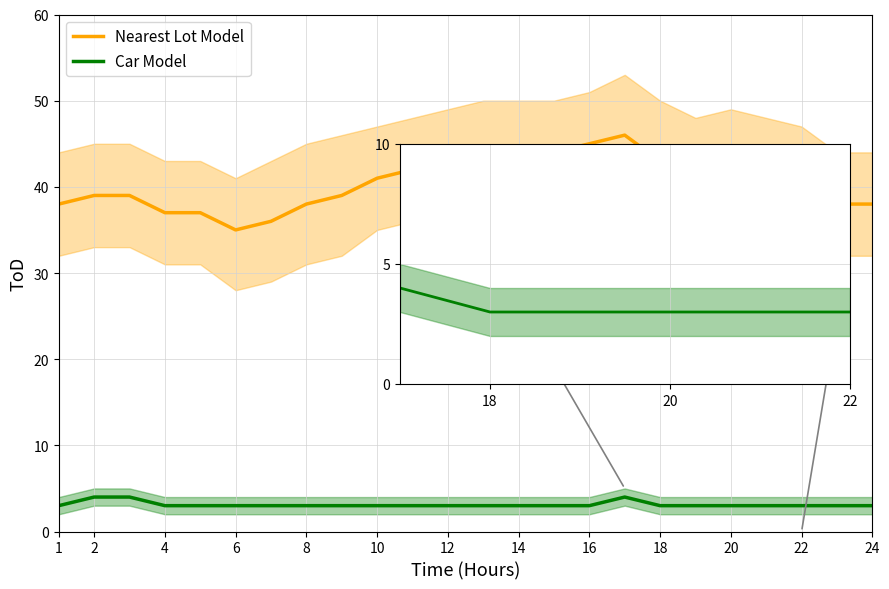

Between 7 and 23, which series saw the biggest shift?

Nearest Lot Model lower